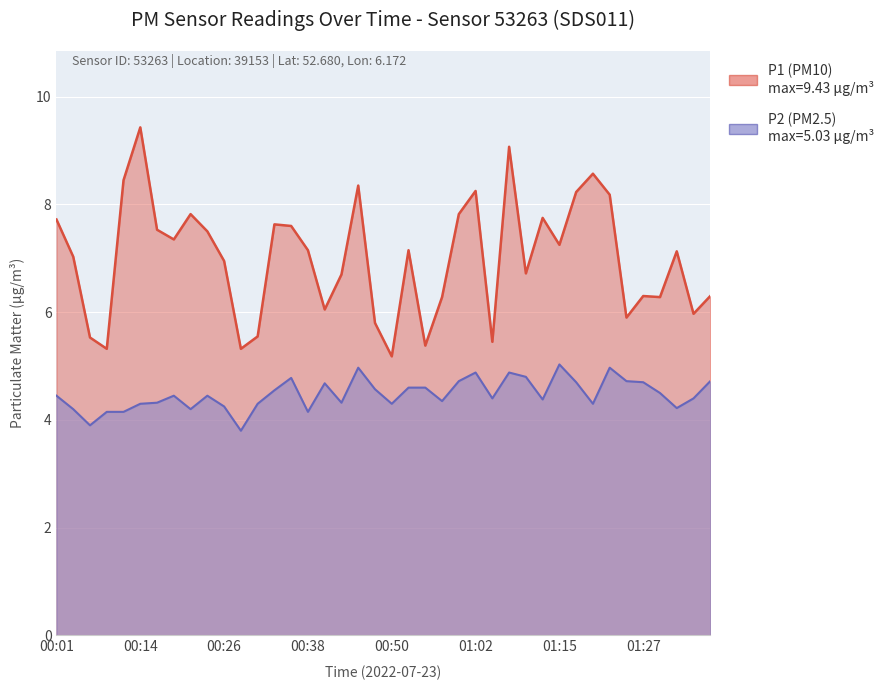

Which label corresponds to the largest value in the chart?

00:14